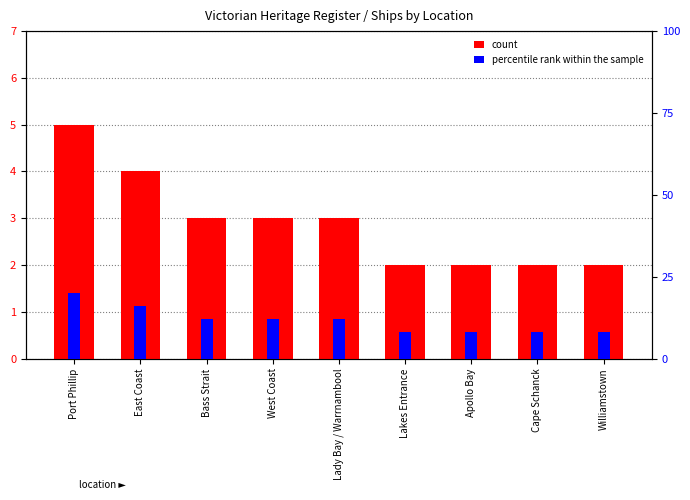

What are all the series names shown in the legend?

count, percentile rank within the sample